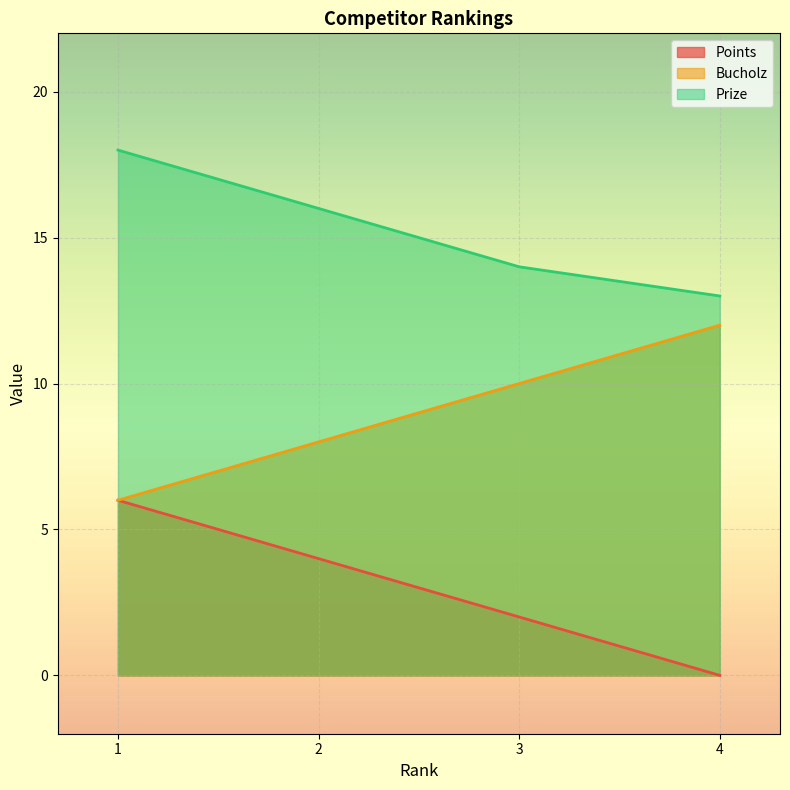

Between 3 and 4, which series saw the biggest shift?

Points